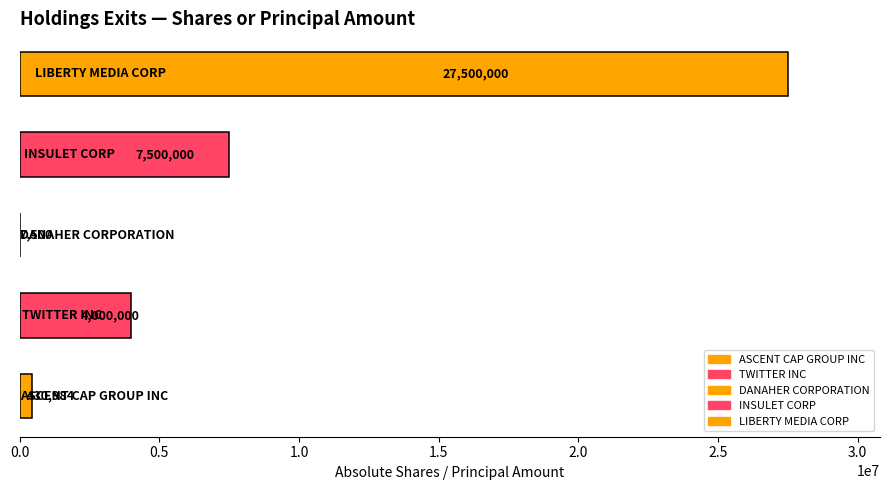

What is the maximum value shown in the chart?

27500000